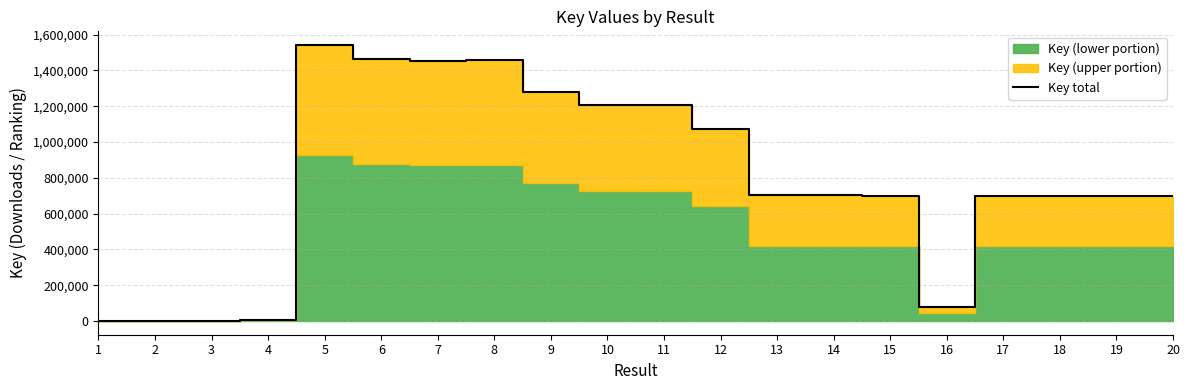

Rank the categories by value from lowest to highest.

3, 2, 1, 4, 16, 17, 18, 20, 19, 15, 14, 13, 12, 11, 10, 9, 7, 8, 6, 5